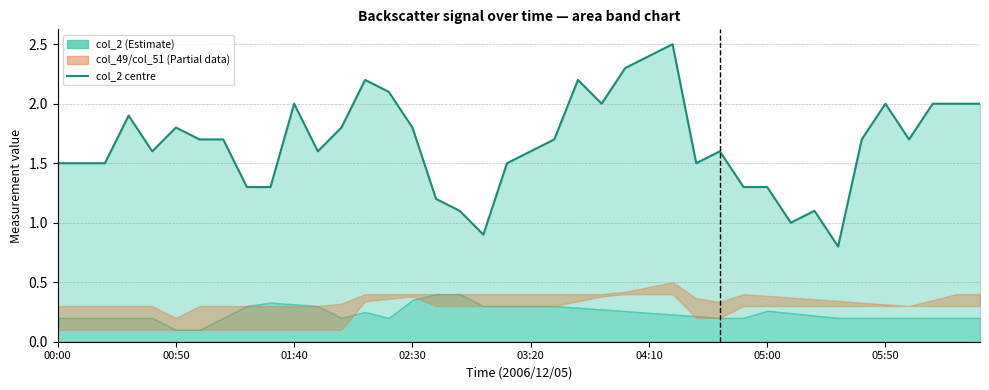

What is the greatest value displayed?

2.5